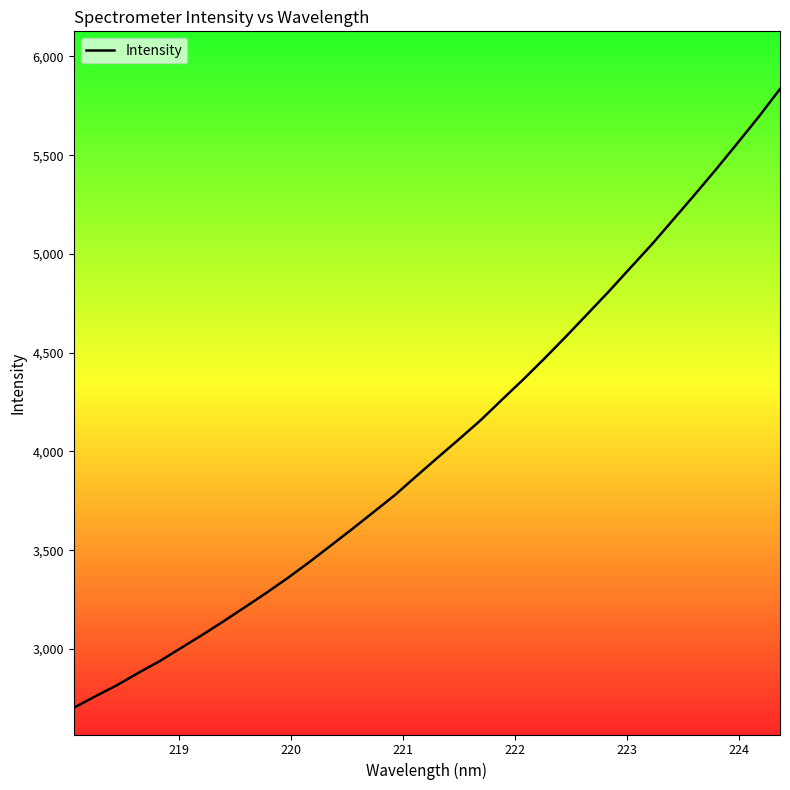

What is the maximum value shown in the chart?

5835.0